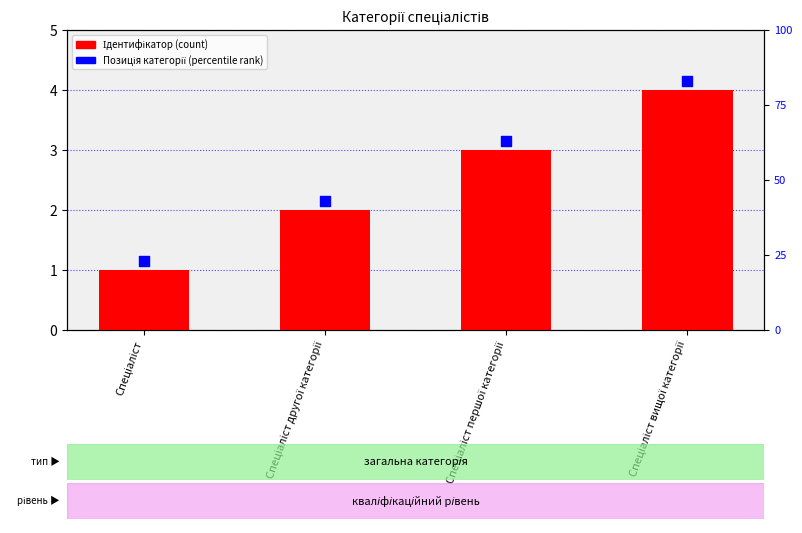

Which series contains the lowest Y value?

Ідентифікатор